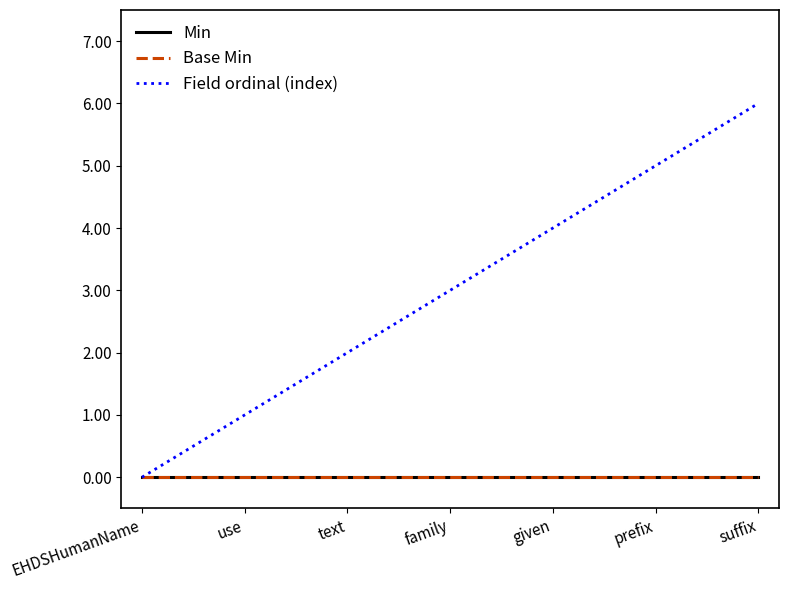

Which series has the largest total across all categories?

Field ordinal (index)